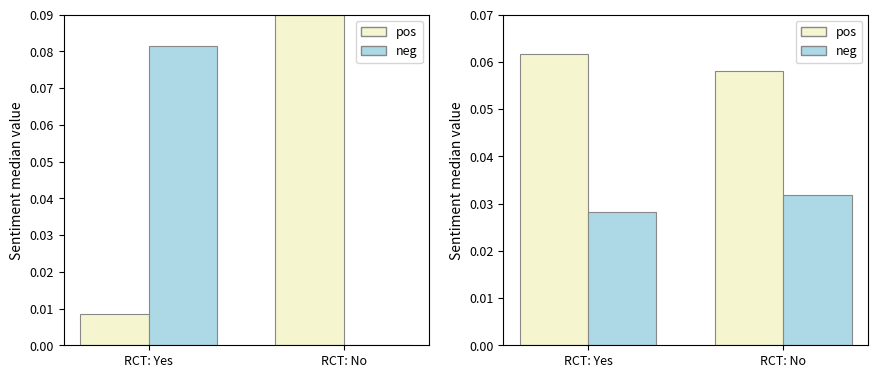

What is the lowest value of the pos series?

0.1